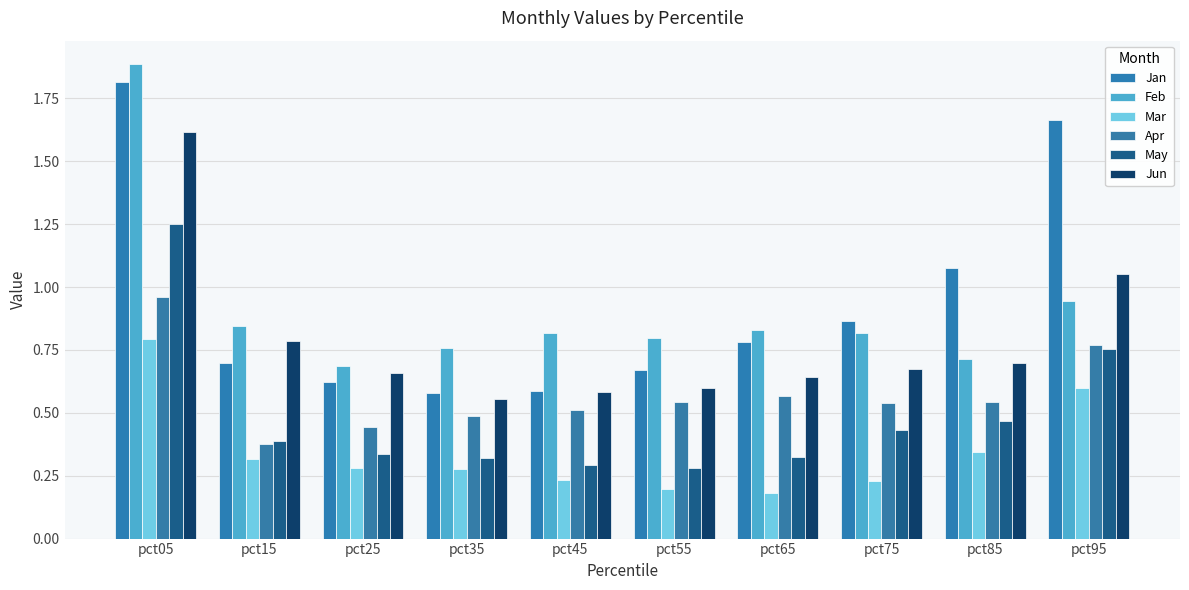

Which series has the largest range (max minus min)?

Jan